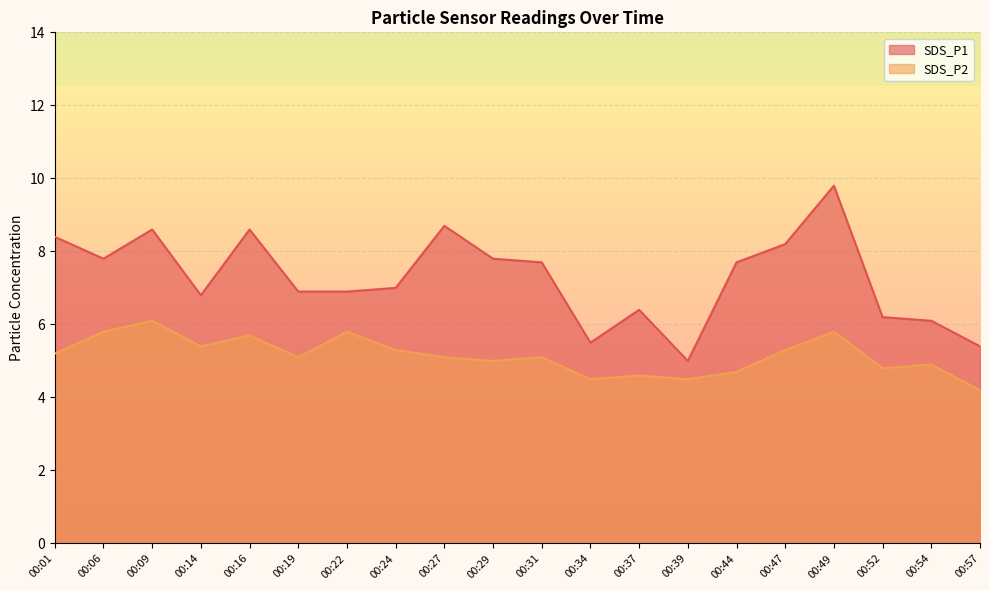

Reading left to right, extract all data points from this chart.

SDS_P1: 00:01=8.4	00:06=7.8	00:09=8.6	00:14=6.8	00:16=8.6	00:19=6.9	00:22=6.9	00:24=7.0	00:27=8.7	00:29=7.8	00:31=7.7	00:34=5.5	00:37=6.4	00:39=5.0	00:44=7.7	00:47=8.2	00:49=9.8	00:52=6.2	00:54=6.1	00:57=5.4
SDS_P2: 00:01=5.2	00:06=5.8	00:09=6.1	00:14=5.4	00:16=5.7	00:19=5.1	00:22=5.8	00:24=5.3	00:27=5.1	00:29=5.0	00:31=5.1	00:34=4.5	00:37=4.6	00:39=4.5	00:44=4.7	00:47=5.3	00:49=5.8	00:52=4.8	00:54=4.9	00:57=4.2